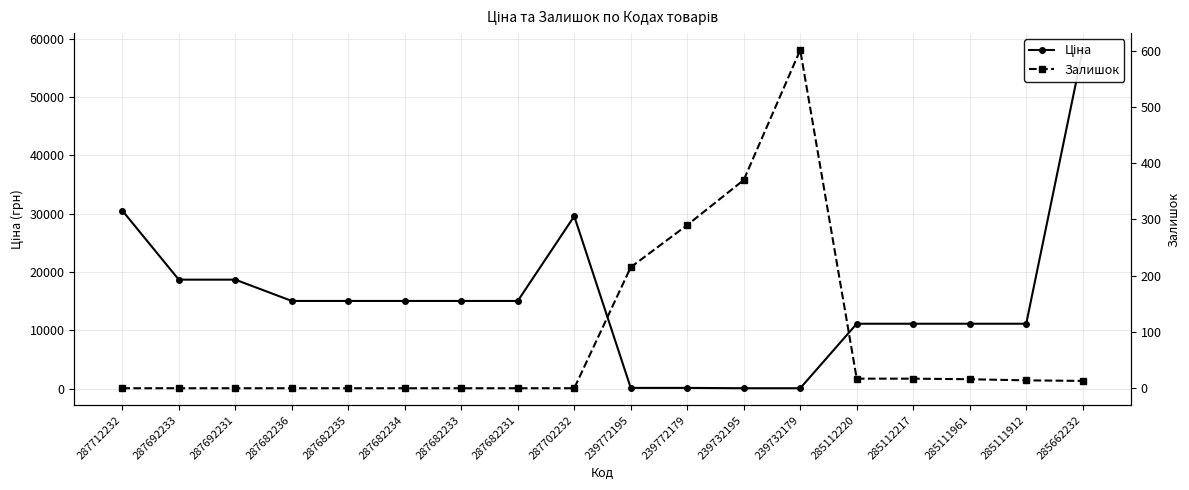

Which category has the lowest value across all series?

287712232